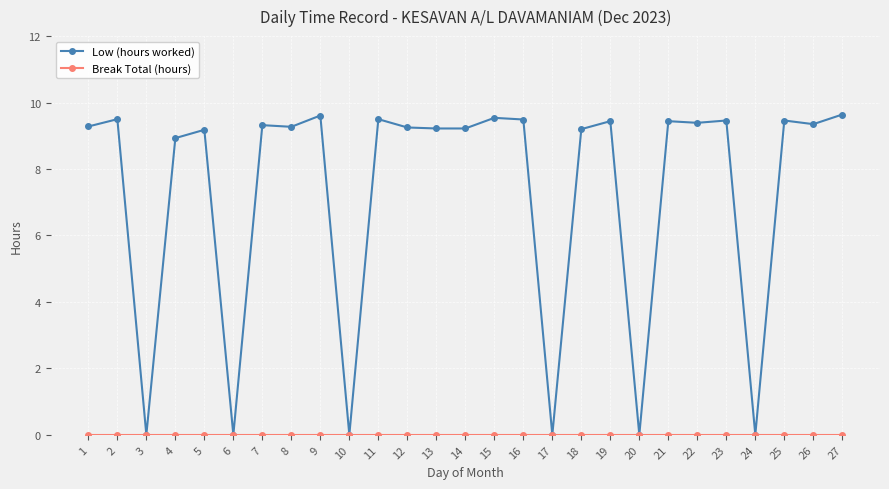

At how many categories does at least one series exceed 5?

21